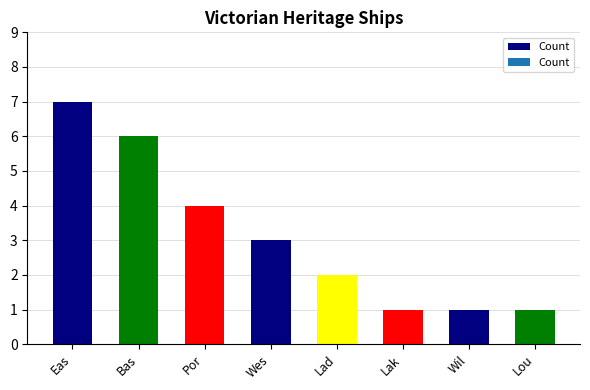

The value at Bas is 6. True or false?

True